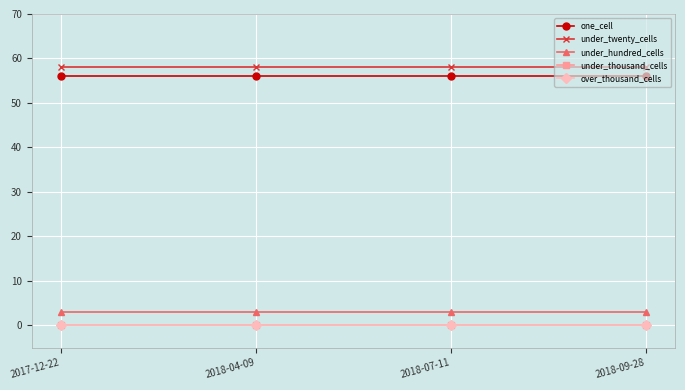

True or false: under_hundred_cells has a value of 3 at 2017-12-22.

True